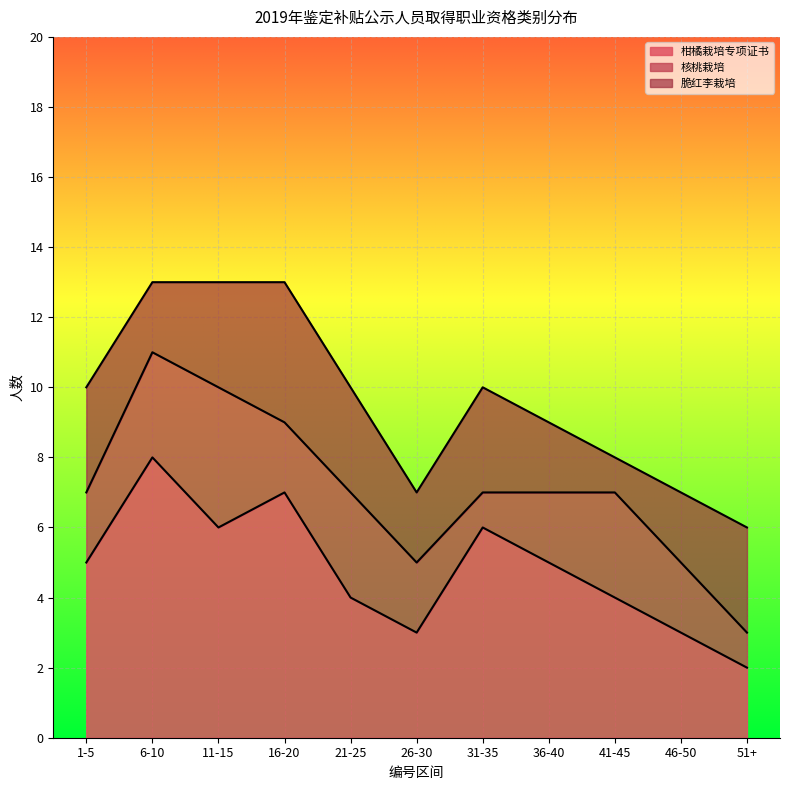

Which series has the largest total across all categories?

柑橘栽培专项证书